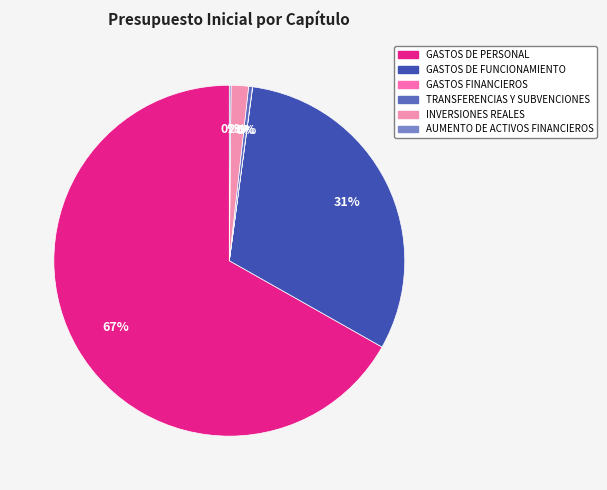

Is there any slice that represents more than half of the pie?

Yes